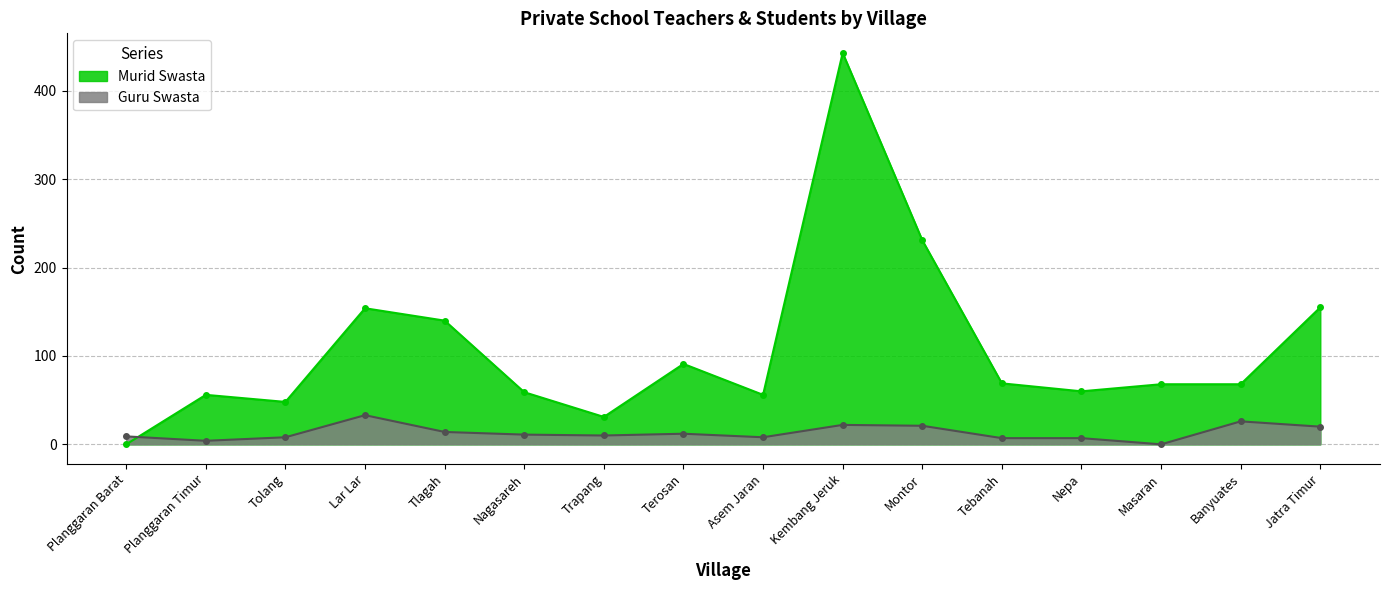

Which series ends up on top after the final intersection of Guru Swasta and Murid Swasta?

Murid Swasta